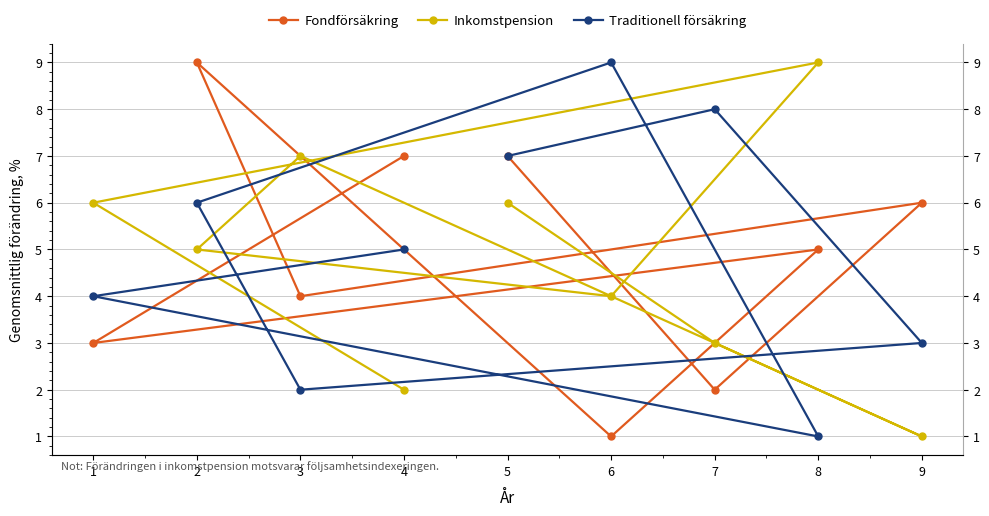

Rank the series at 2 from lowest to highest value.

Inkomstpension, Traditionell försäkring, Fondförsäkring